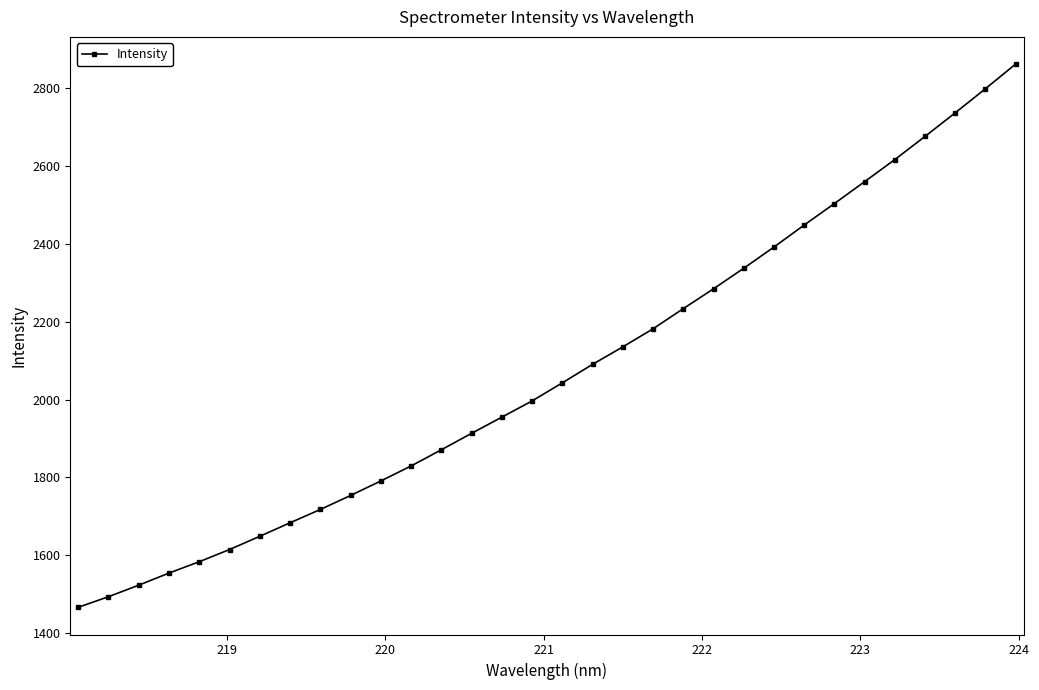

Count the number of values greater than 2043.

16